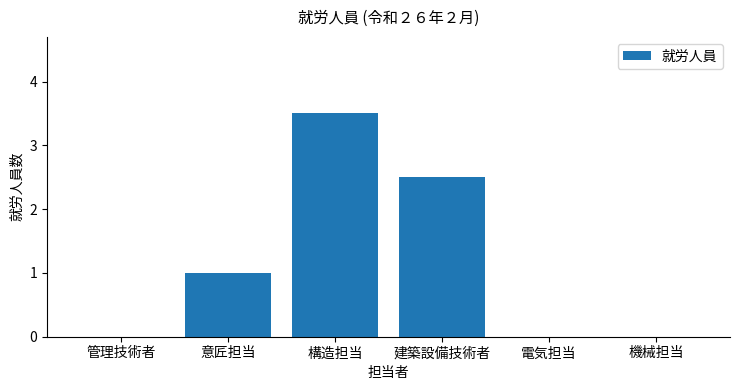

What is the change in value from 管理技術者 to 構造担当?

+3.5